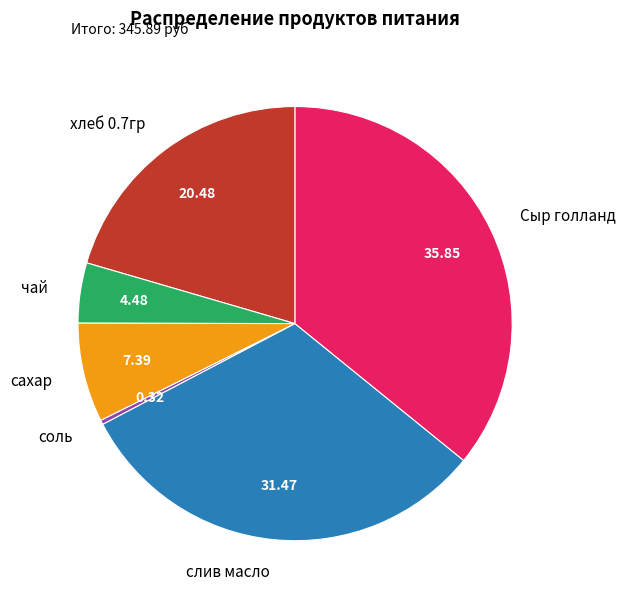

Do Сыр голланд and слив масло together represent more than half of the pie?

Yes